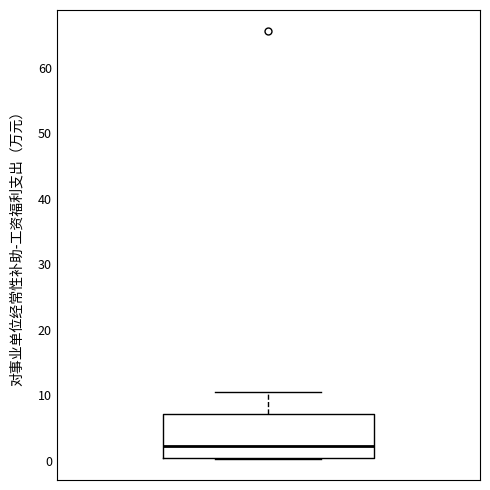

Transcribe this box plot: give where the median line is, the range the box spans, and where the two whiskers end, as read against the y-axis. The values are not printed on the chart, so give them approximately, as read against the axis.

median 2, box 1 to 7, whiskers 0 to 10